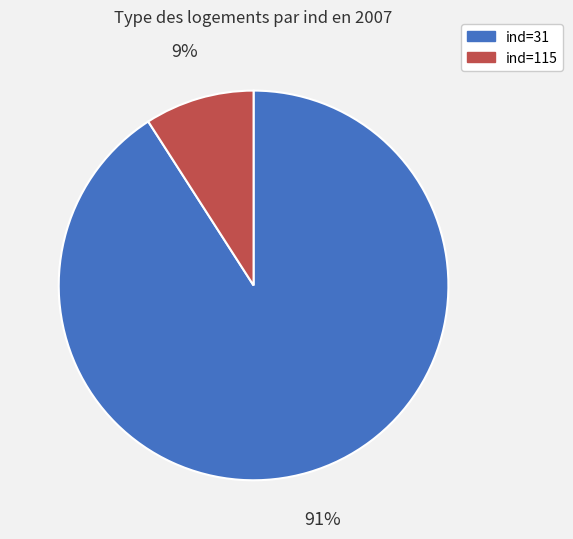

Combined, do ind=115 and ind=31 account for over 50%?

Yes